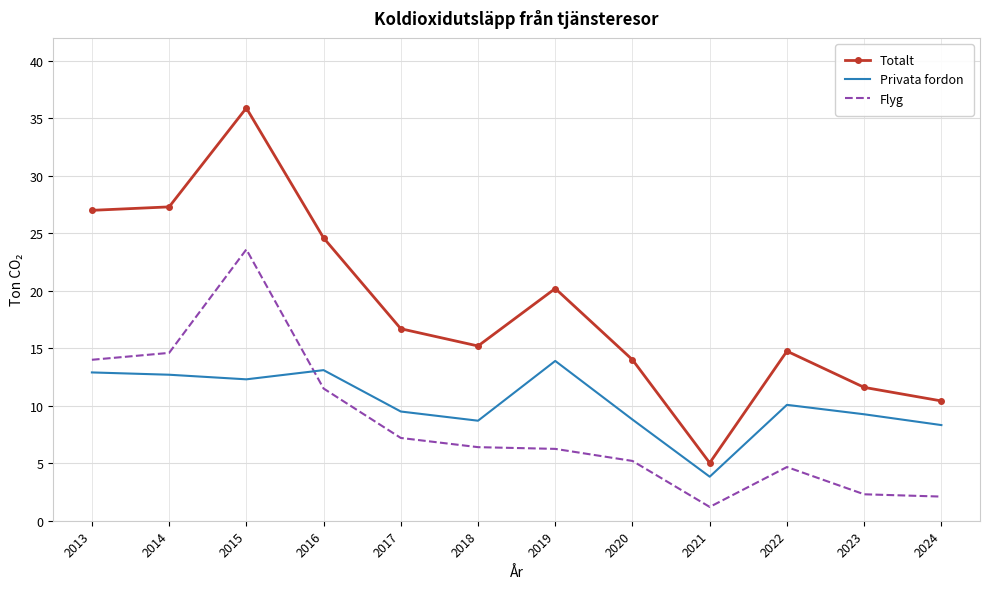

True or false: Privata fordon has more than 2 interior local peaks.

True